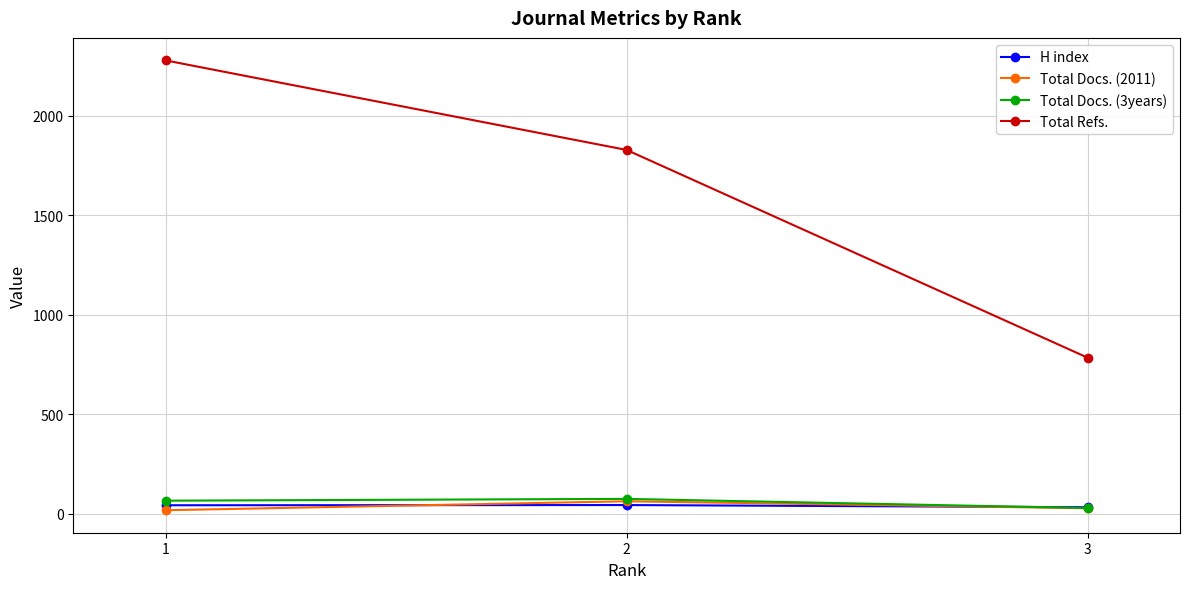

Is this an area chart (filled region under the line)?

No